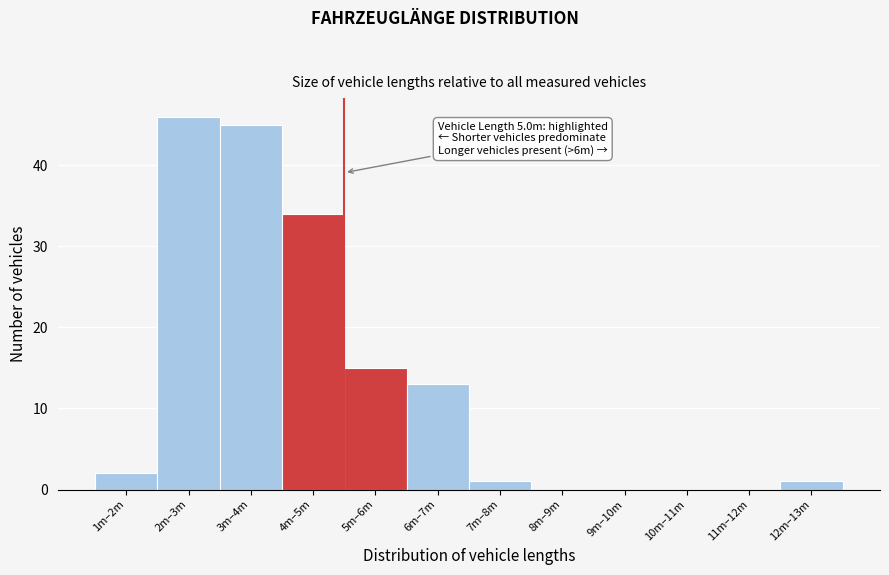

Reading left to right, list all the values displayed in this chart.

1m–2m=2	2m–3m=46	3m–4m=45	4m–5m=34	5m–6m=15	6m–7m=13	7m–8m=1	8m–9m=0	9m–10m=0	10m–11m=0	11m–12m=0	12m–13m=1